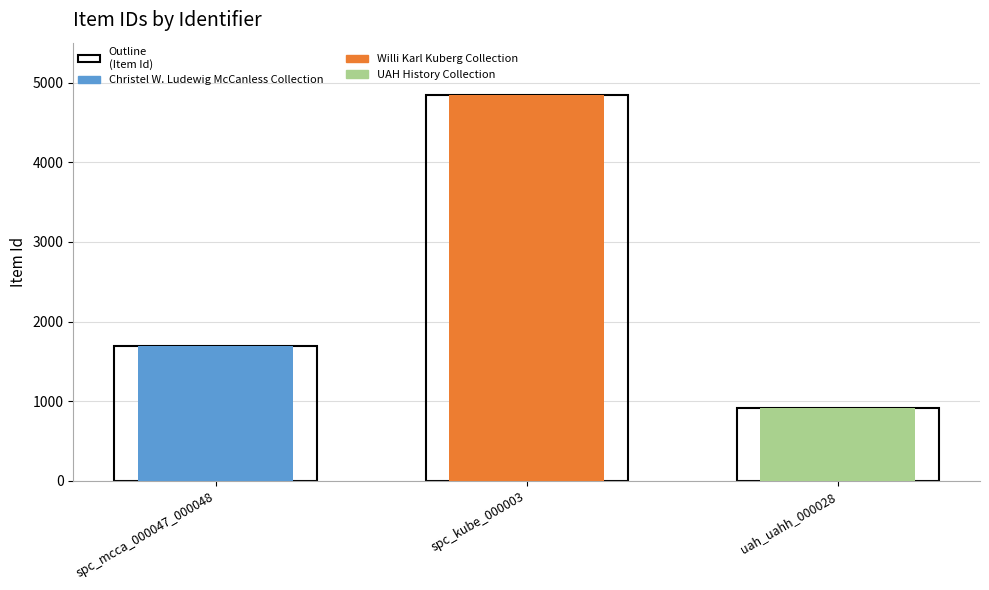

How many bars are there in total?

3